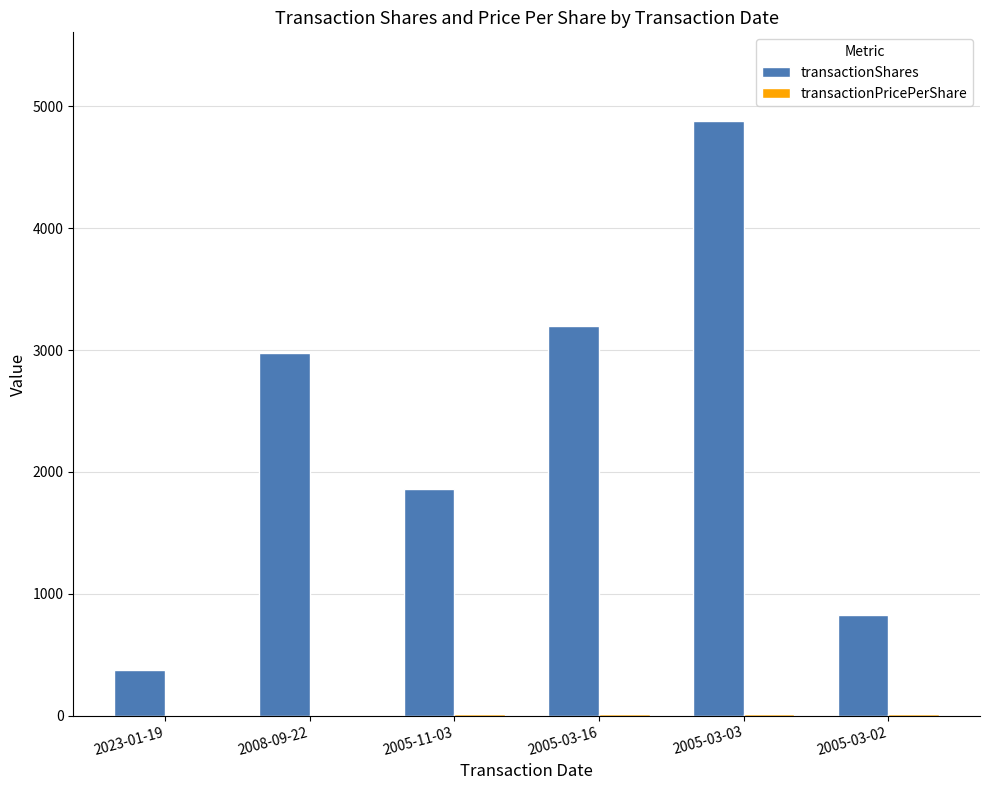

At which category is the sum across all series the highest?

2005-03-03